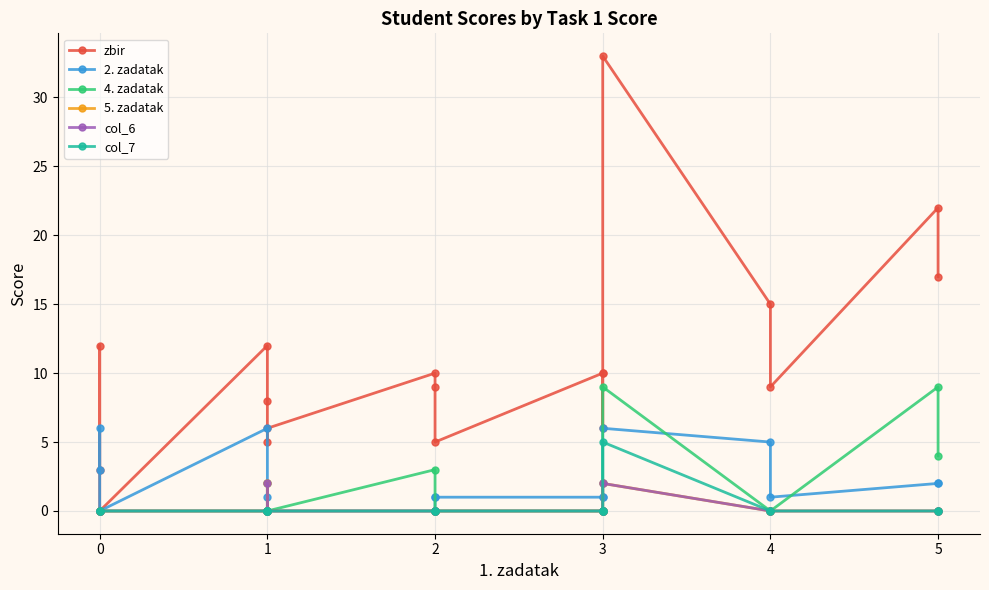

The 4. zadatak series shows -5 at 3. True or false?

False